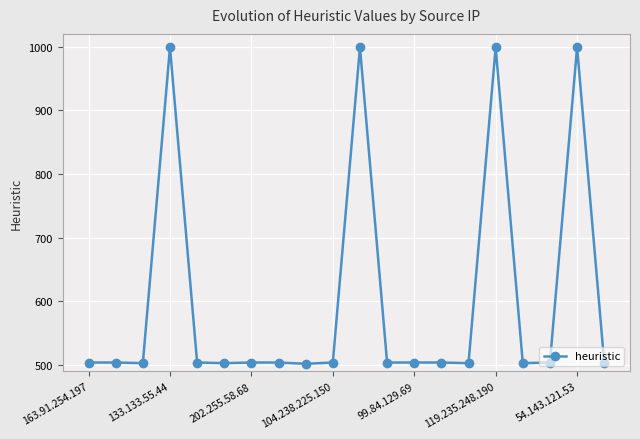

True or false: the data has more than 2 interior local peaks.

True